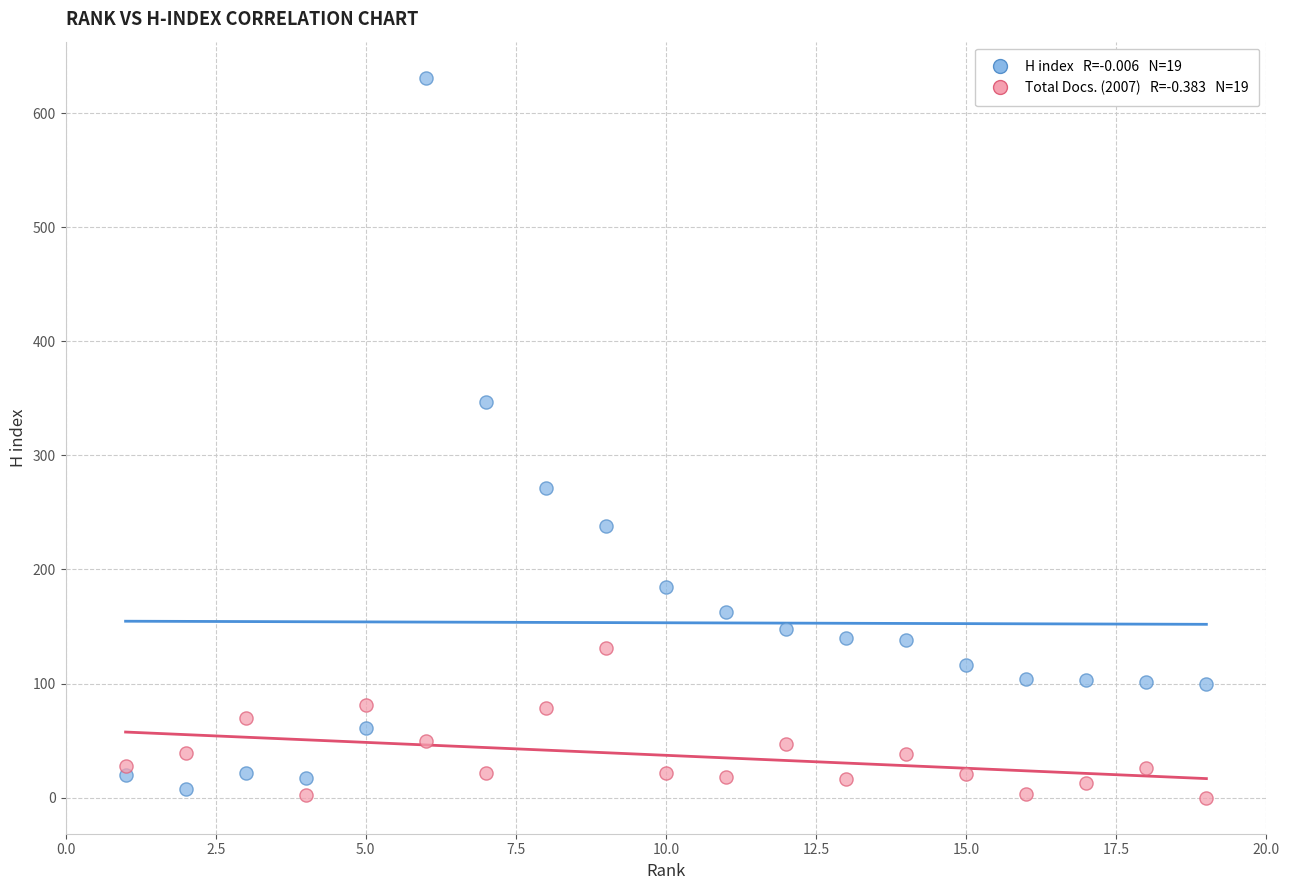

Across all data points, what is the range of Y values (max minus min)?

631